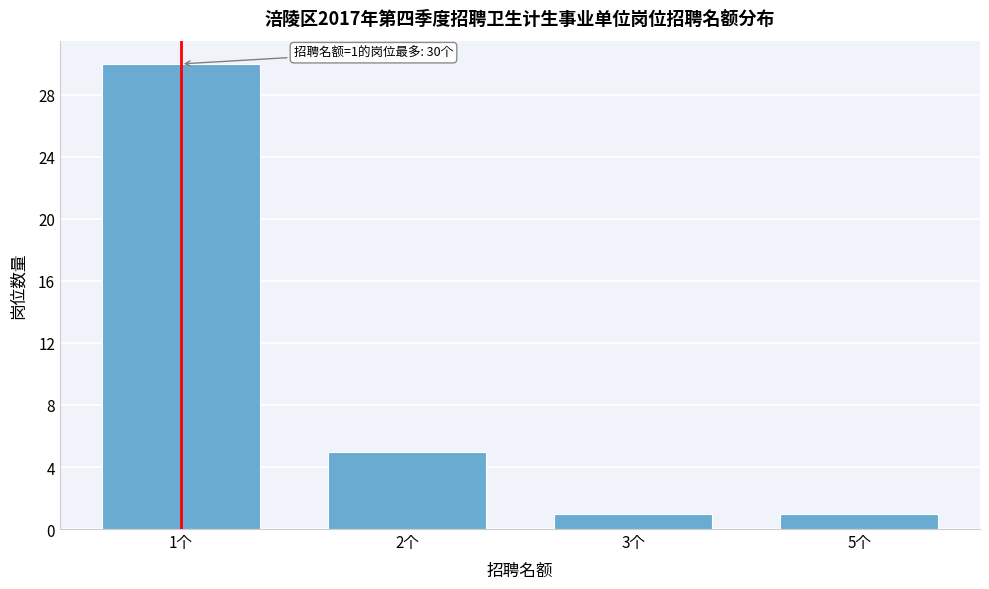

Reading right to left, transcribe all the data shown in this chart.

1	1	5	30